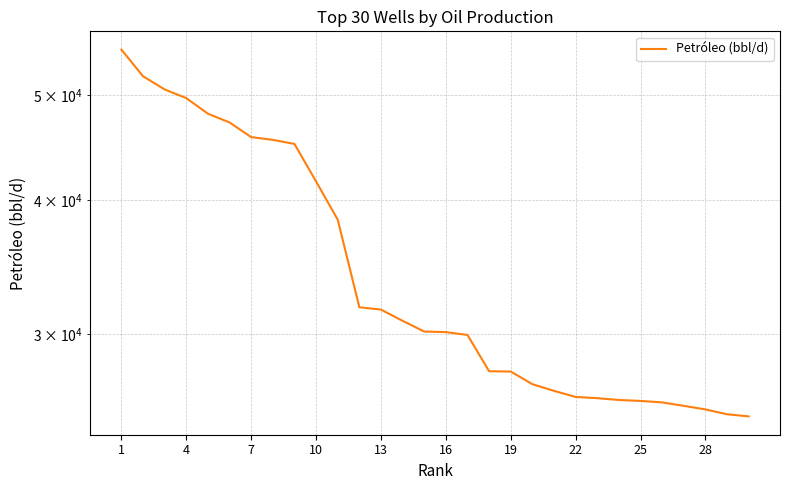

What is the smallest value displayed?

25178.9